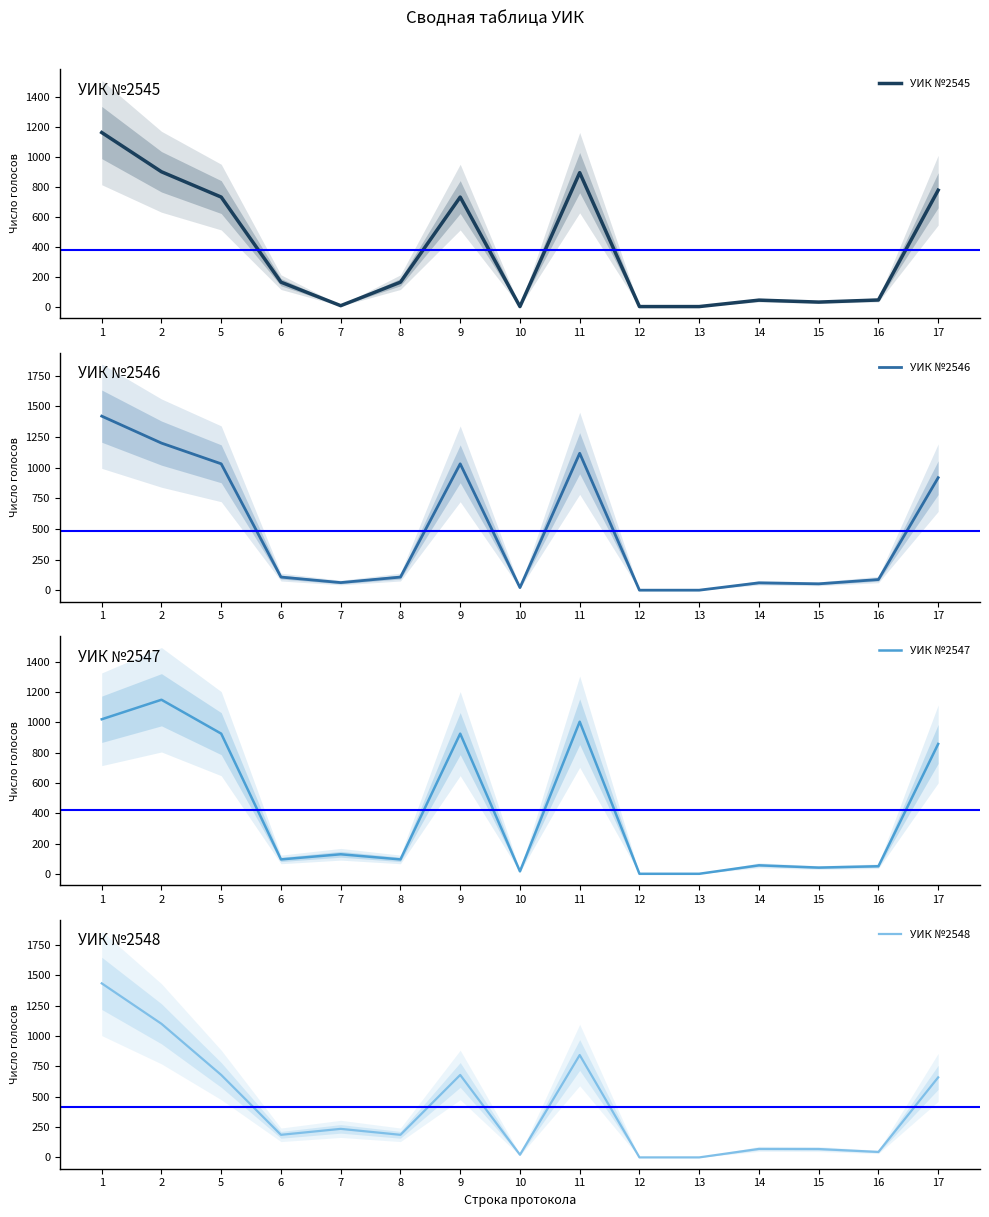

What are all the series names shown in the legend?

УИК №2545, УИК №2546, УИК №2547, УИК №2548